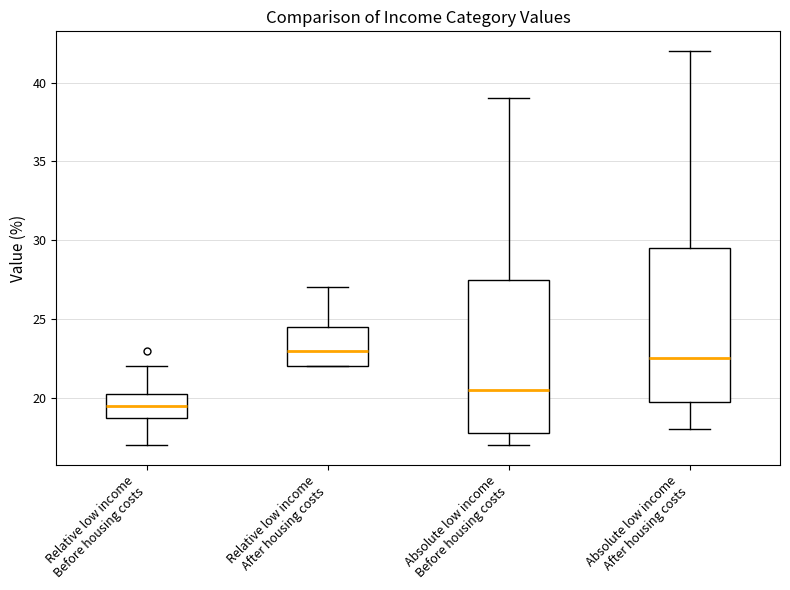

Reading left to right, transcribe this box plot: for each box, give where its median line is, the range the box spans, and where its two whiskers end, as read against the y-axis. The values are not printed on the chart, so give them approximately, as read against the axis.

Relative low income Before housing costs: median 19.5, box 19.0 to 20.5, whiskers 17.0 to 22.0
Relative low income After housing costs: median 23.0, box 22.0 to 24.5, whiskers 22.0 to 27.0
Absolute low income Before housing costs: median 20.5, box 18.0 to 27.5, whiskers 17.0 to 39.0
Absolute low income After housing costs: median 22.5, box 20.0 to 29.5, whiskers 18.0 to 42.0